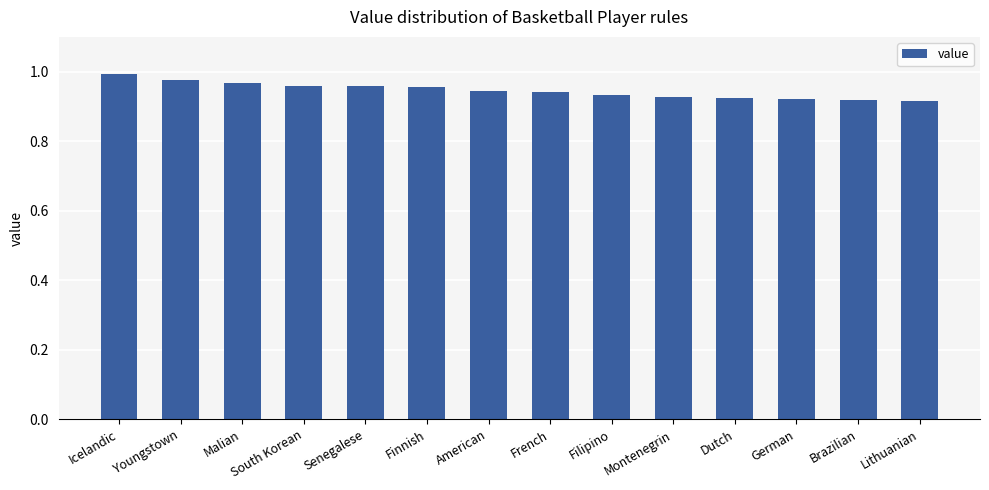

Is it true that the value at Finnish is 0.4?

False